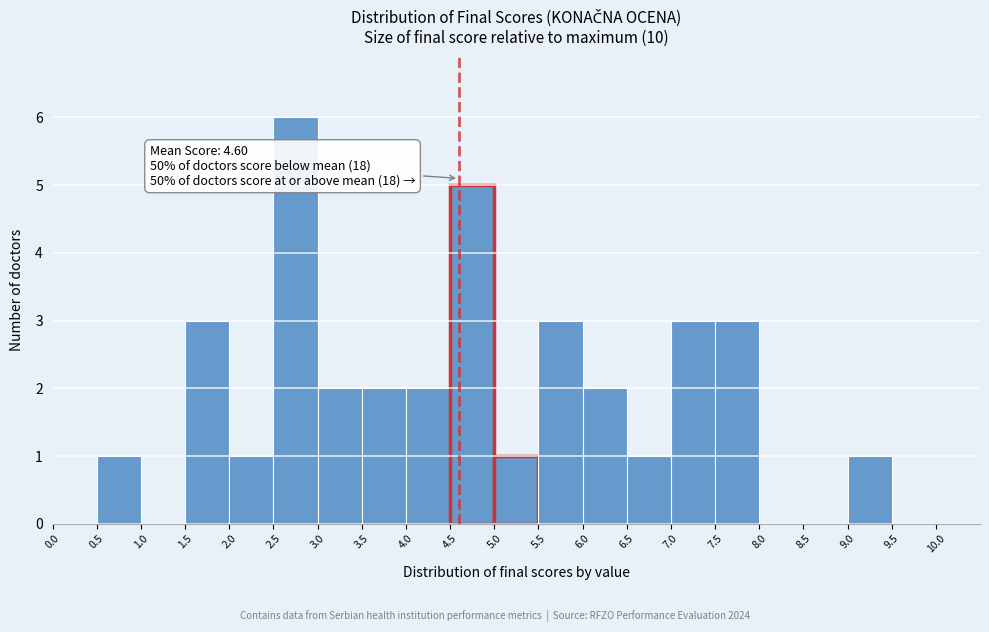

Over which range of the x-axis is the bar tallest?

2.5 to 3.0